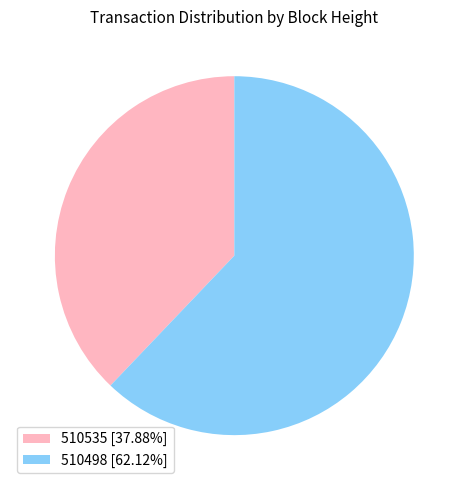

Count the number of slices in the pie.

2